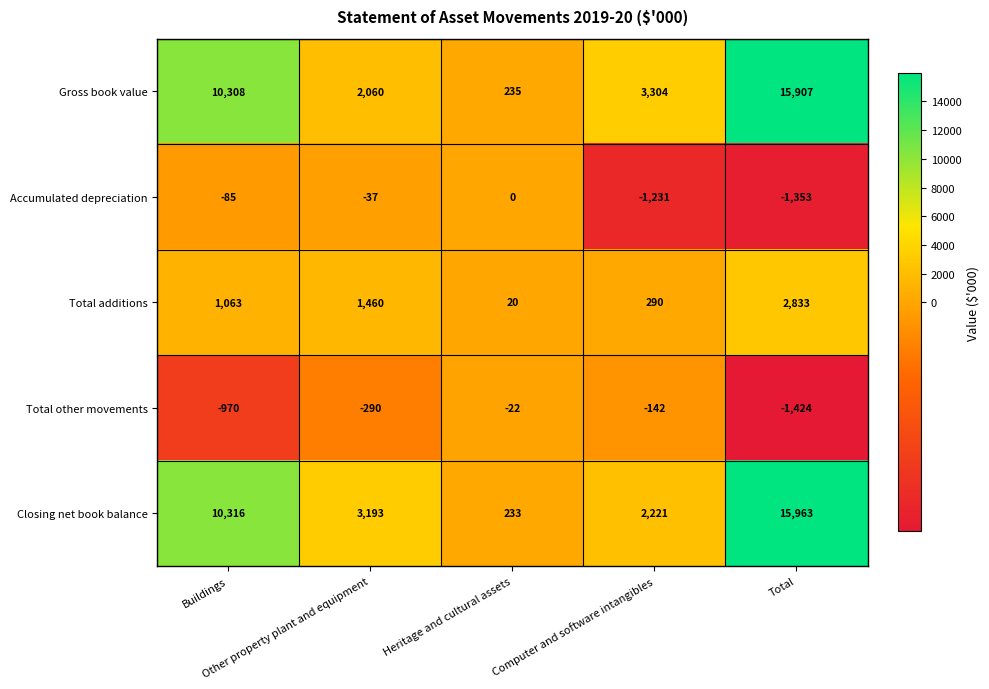

Which series has the largest total across all categories?

Closing net book balance